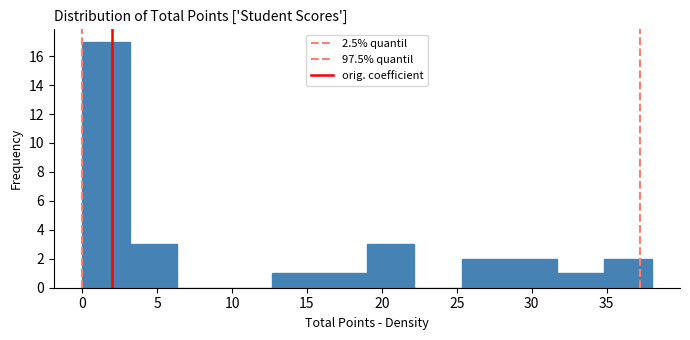

Over which range of the x-axis is the bar tallest?

0.0 to 3.0